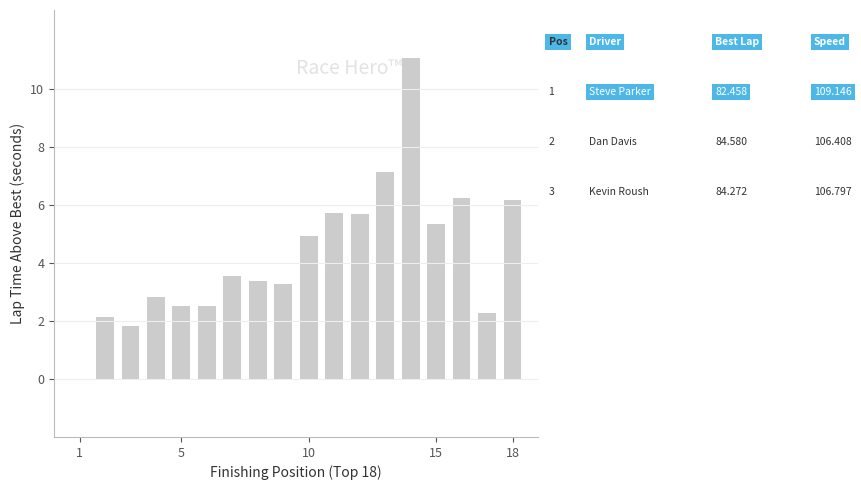

What is the sum of all values?

76.6